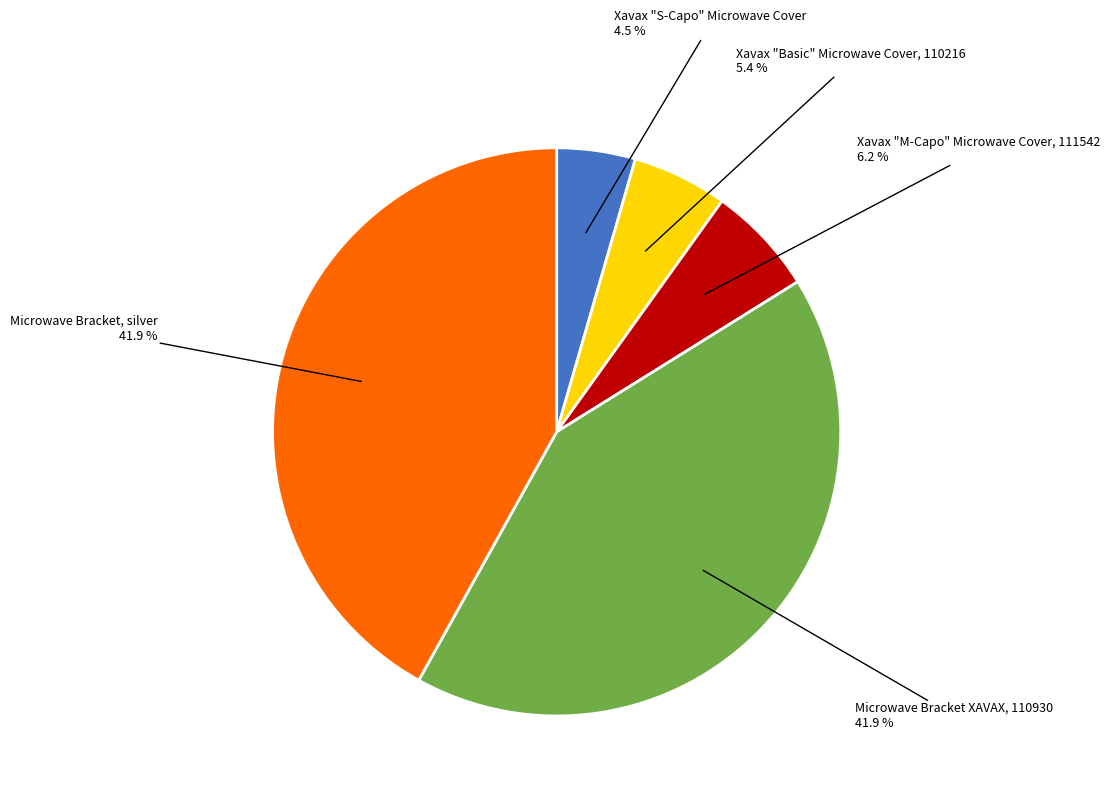

Count the number of slices in the pie.

5